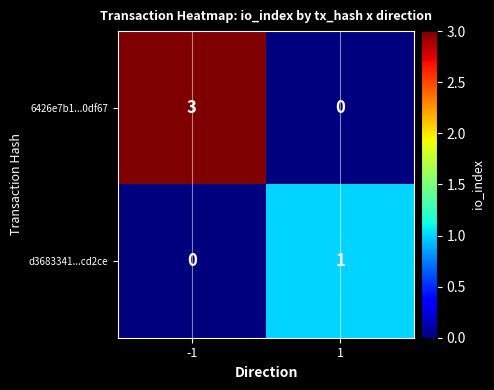

Rank the series by their average value, from highest to lowest.

6426e7b1...0df67, d3683341...cd2ce